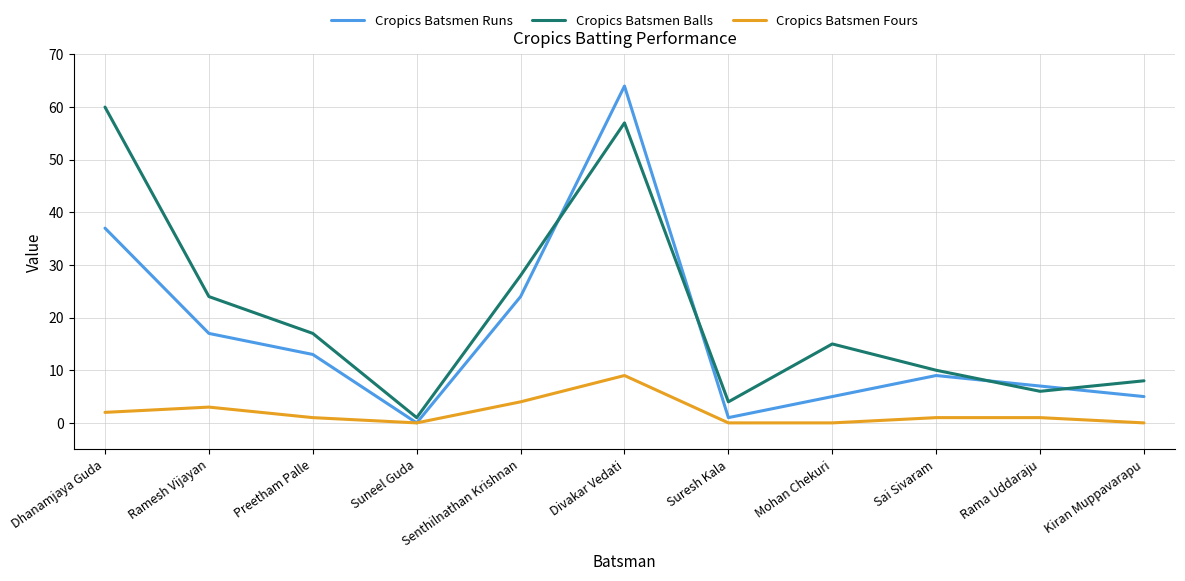

Reading left to right, what are all the values shown in this chart?

Cropics Batsmen Runs: 37	17	13	0	24	64	1	5	9	7	5
Cropics Batsmen Balls: 60	24	17	1	28	57	4	15	10	6	8
Cropics Batsmen Fours: 2	3	1	0	4	9	0	0	1	1	0